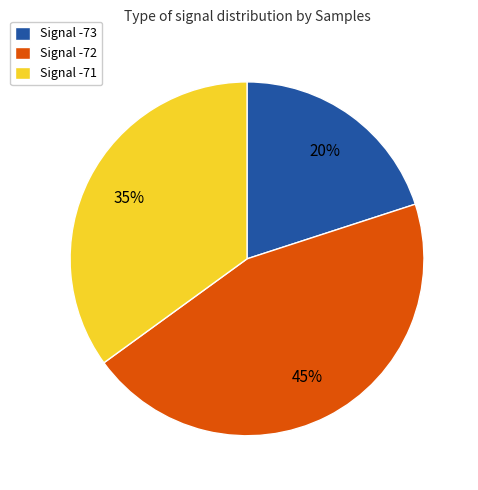

What is the smallest slice in the pie chart?

Signal -73